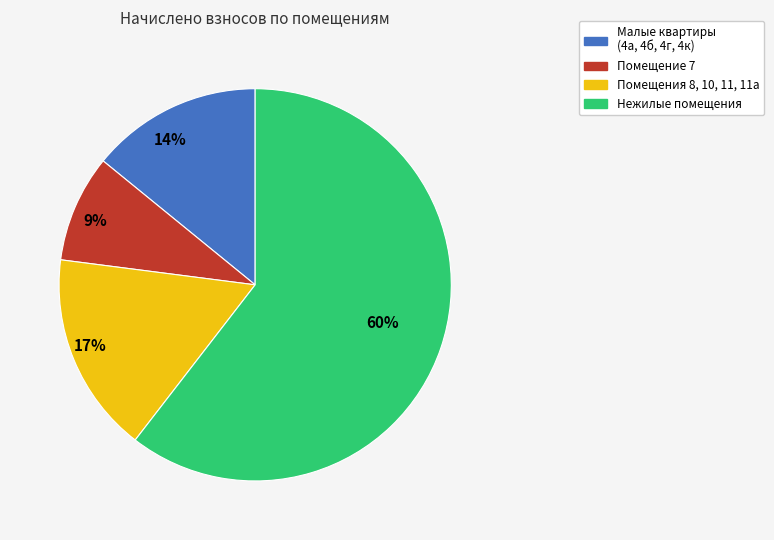

Is it true that 14% is 1% of the pie?

False